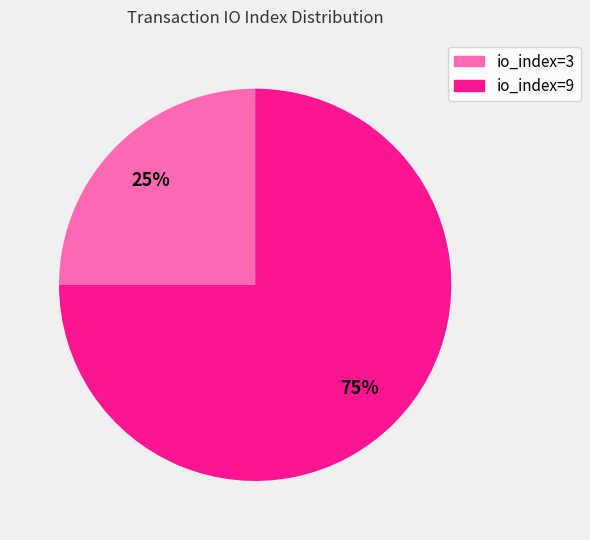

To the nearest percent, what portion does io_index=3 represent?

25%